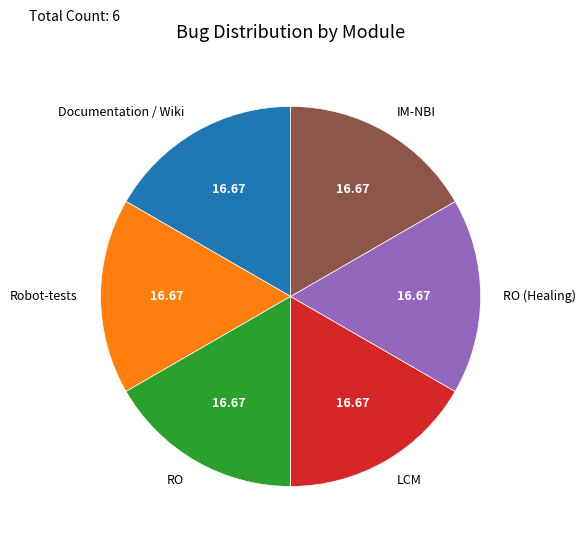

Does any single category account for the majority?

No